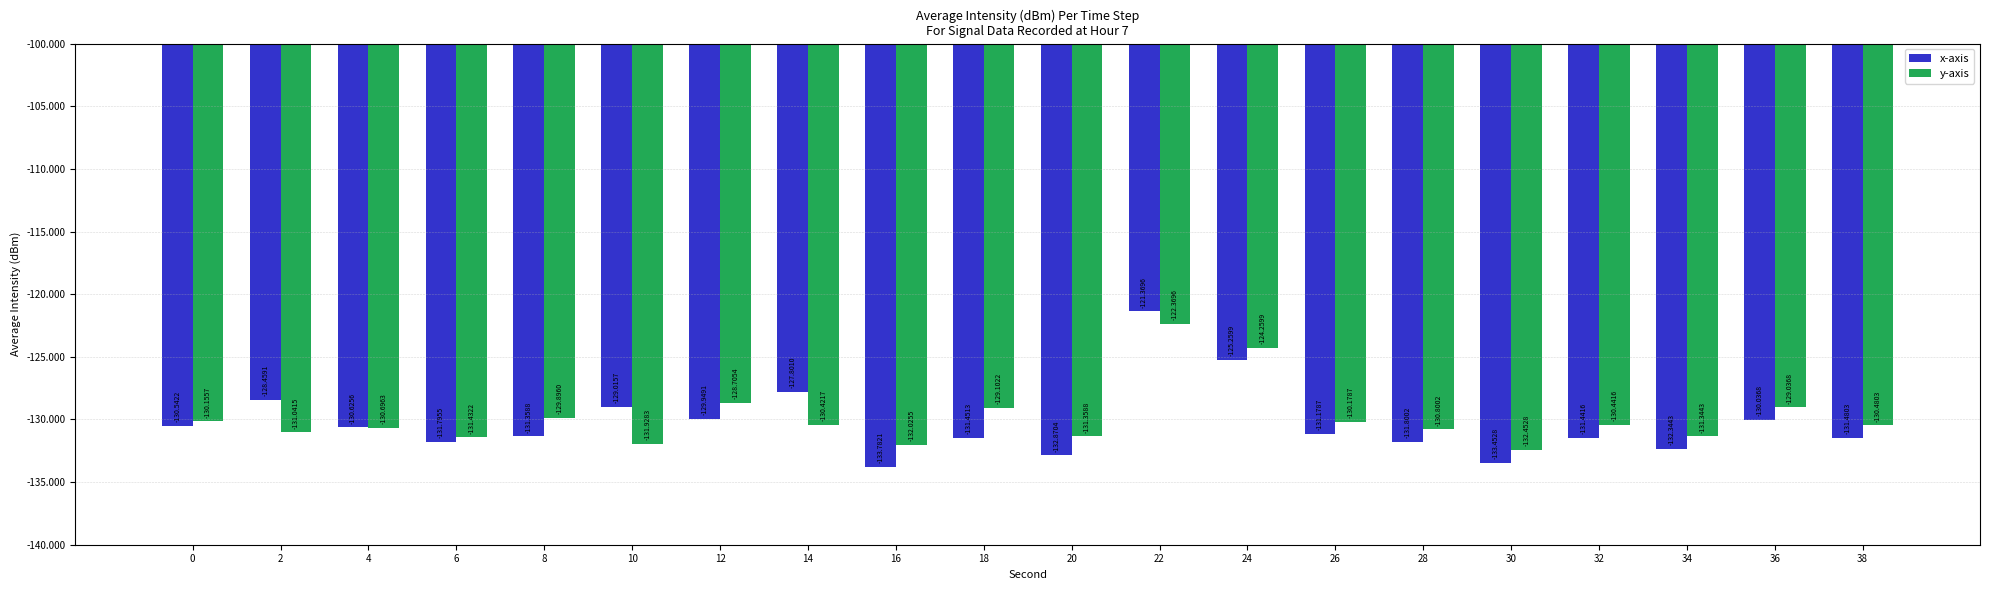

What is the minimum value shown in the chart?

-133.8